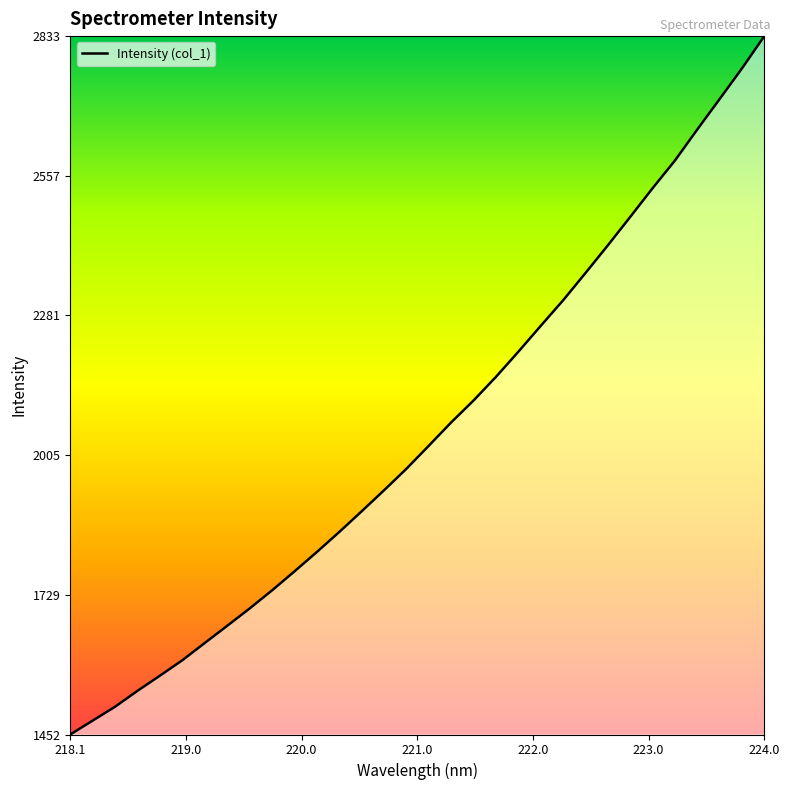

What is the greatest value displayed?

2833.0